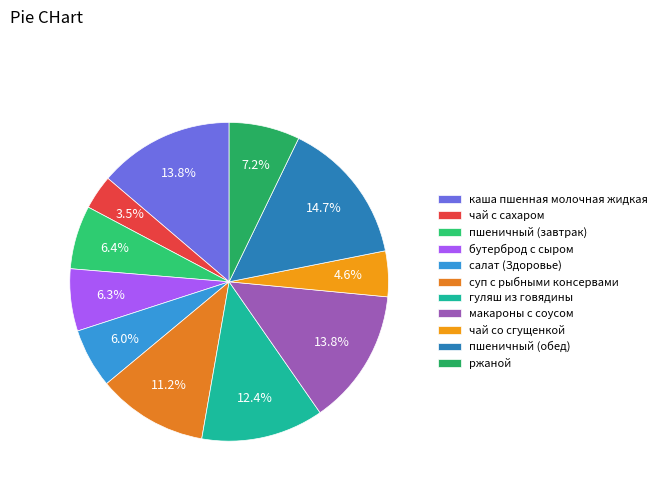

Which slice is the smallest?

чай с сахаром